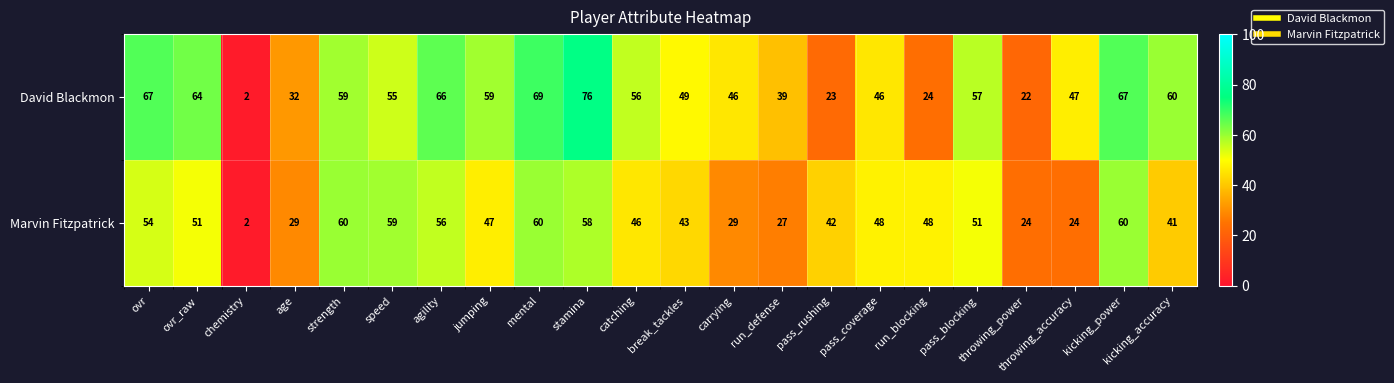

What is the sum of the David Blackmon values at pass_rushing and pass_blocking?

80